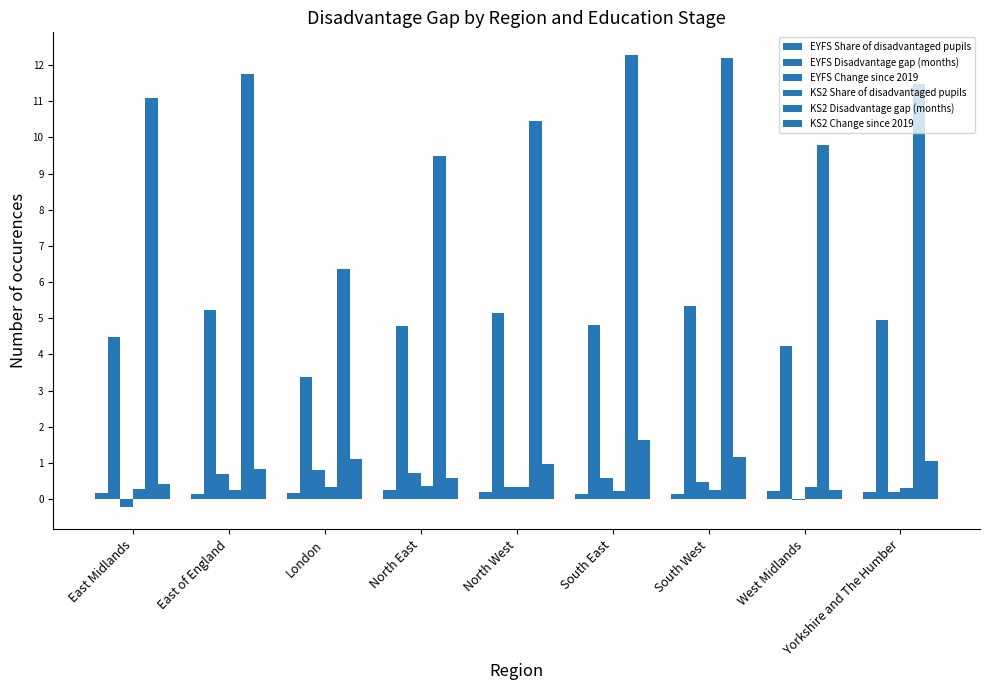

Reading left to right, extract all data points from this chart.

EYFS Share of disadvantaged pupils: 0.2	0.2	0.2	0.3	0.2	0.1	0.1	0.2	0.2
EYFS Disadvantage gap (months): 4.5	5.2	3.4	4.8	5.1	4.8	5.3	4.2	4.9
EYFS Change since 2019: -0.2	0.7	0.8	0.7	0.3	0.6	0.5	-0.0	0.2
KS2 Share of disadvantaged pupils: 0.3	0.2	0.3	0.4	0.3	0.2	0.2	0.3	0.3
KS2 Disadvantage gap (months): 11.1	11.7	6.3	9.5	10.5	12.3	12.2	9.8	11.5
KS2 Change since 2019: 0.4	0.8	1.1	0.6	1.0	1.6	1.2	0.2	1.0